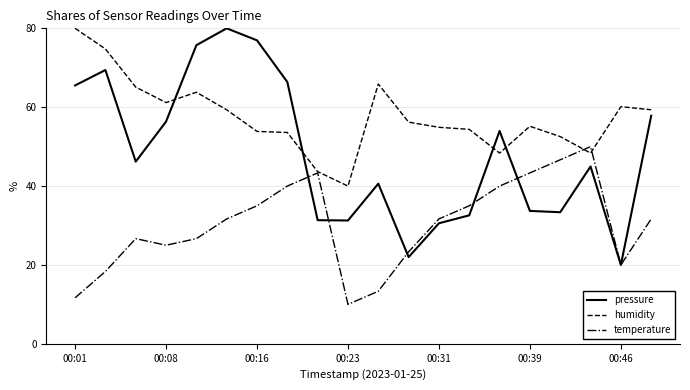

What are all the series names shown in the legend?

pressure, humidity, temperature